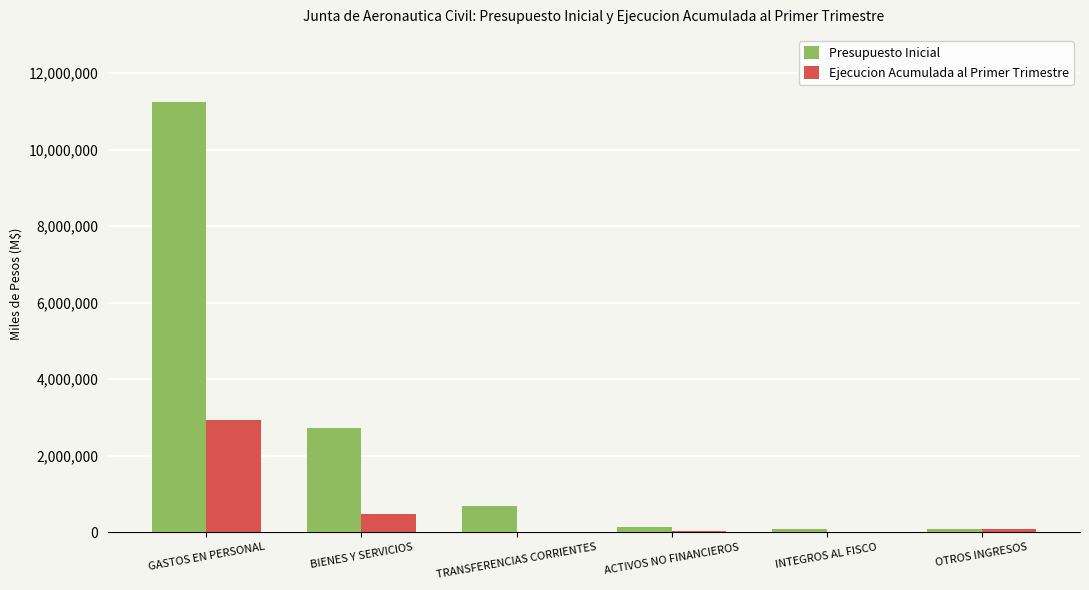

Between GASTOS EN PERSONAL and OTROS INGRESOS, which series saw the biggest shift?

Presupuesto Inicial